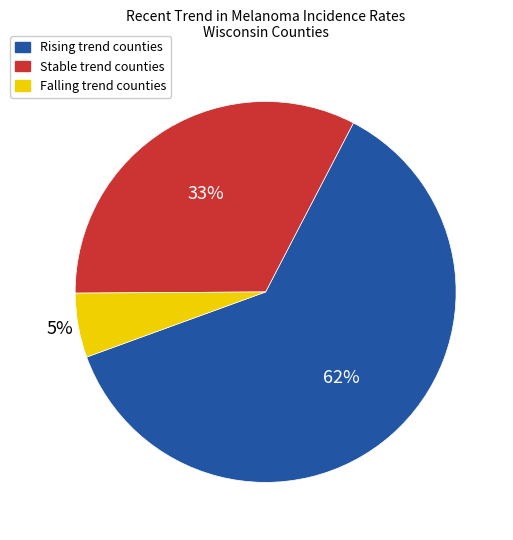

Is there a majority slice in this chart?

Yes